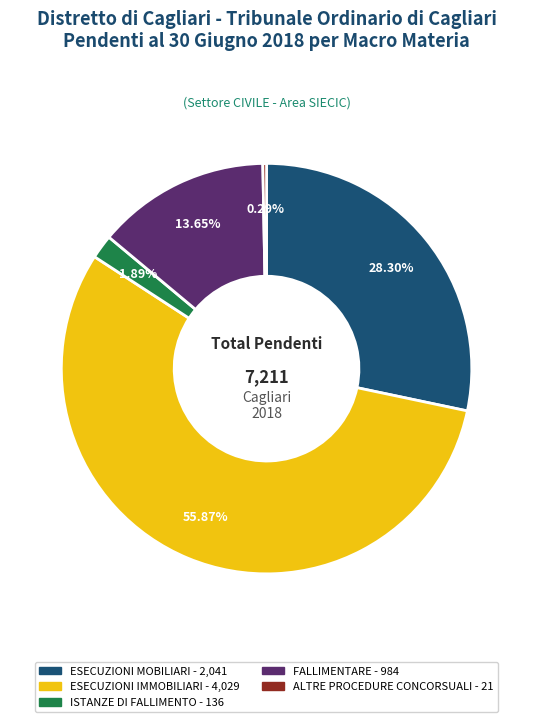

To the nearest percent, what portion does ESECUZIONI MOBILIARI represent?

28%